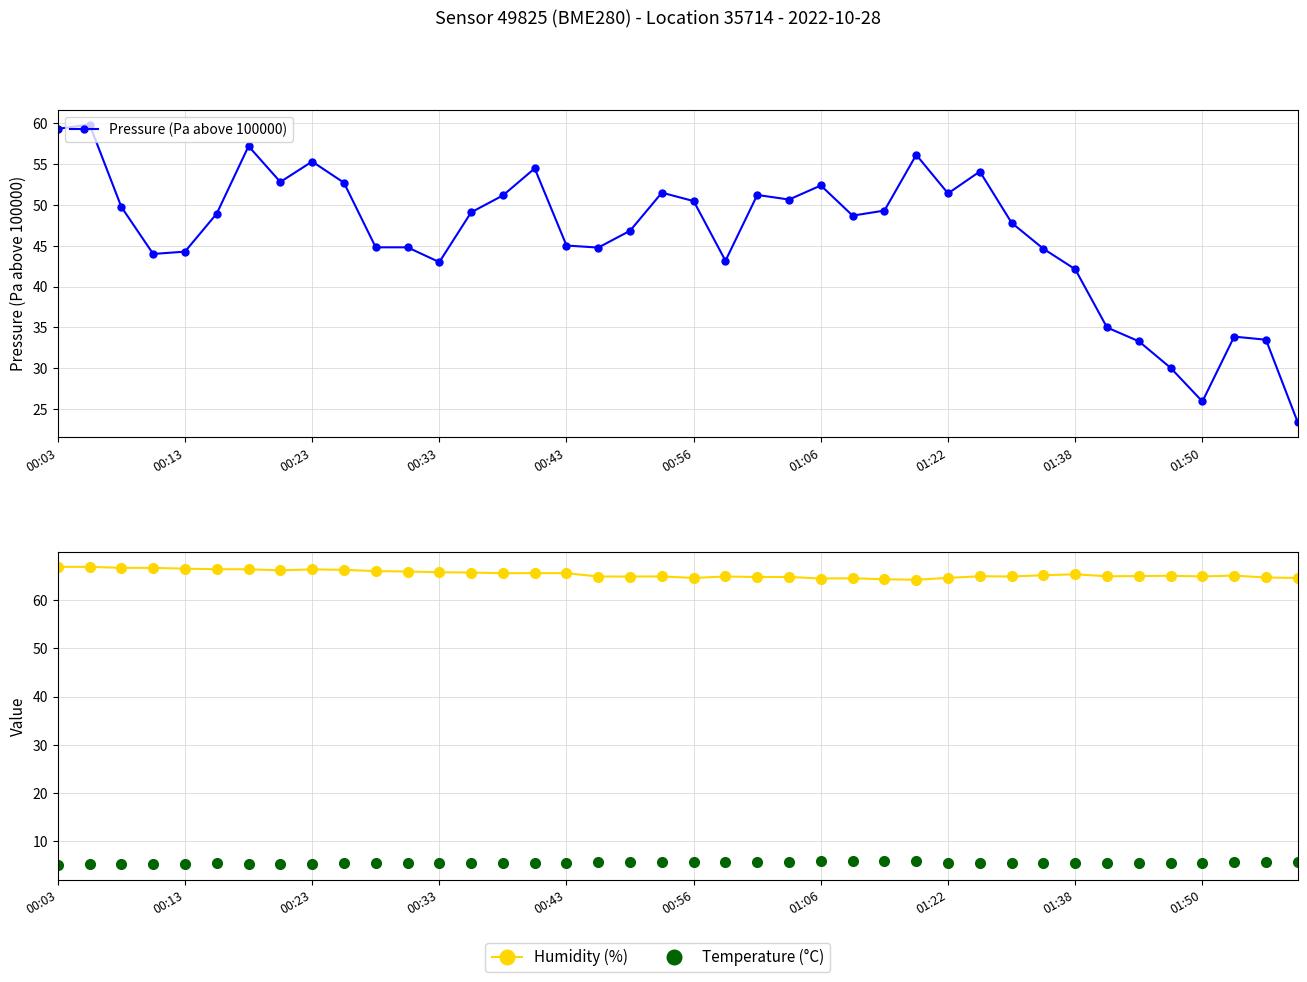

Is this an area chart (filled region under the line)?

No